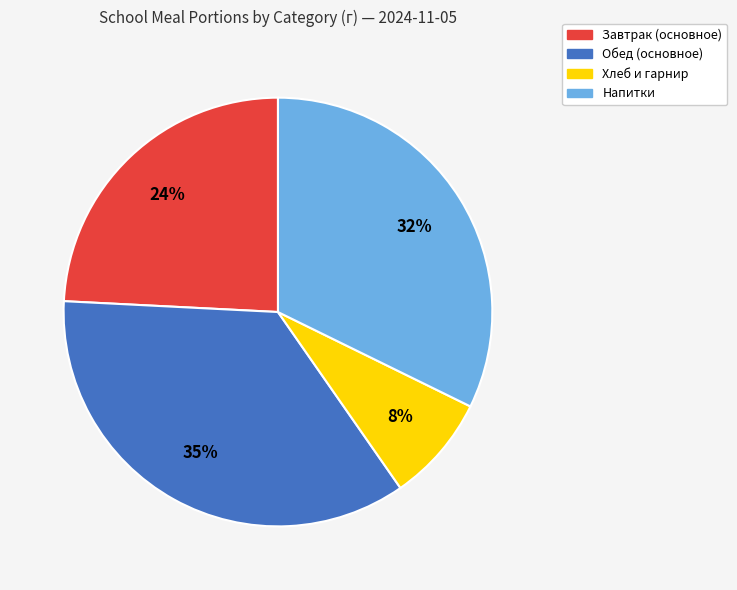

What is the ratio of the value at Обед (основное) to the value at Напитки?

1.1